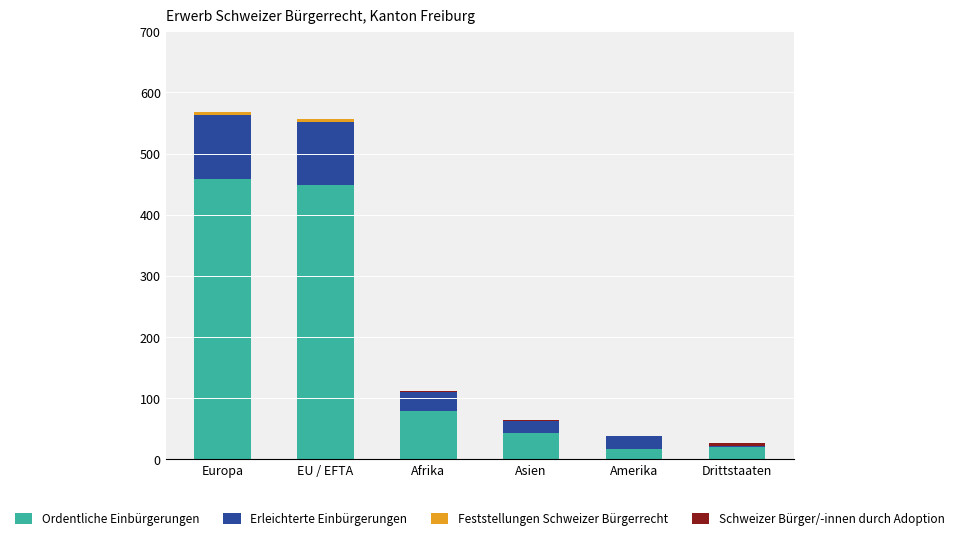

What is the highest value of the Ordentliche Einbürgerungen series?

459